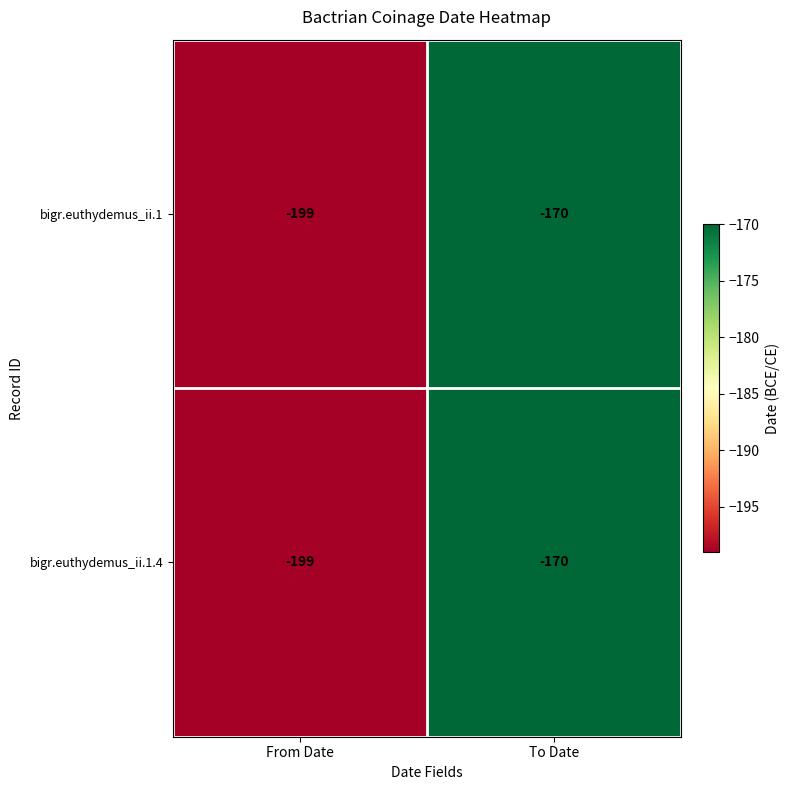

List the labels in order of bigr.euthydemus_ii.1.4 value, largest first.

To Date, From Date